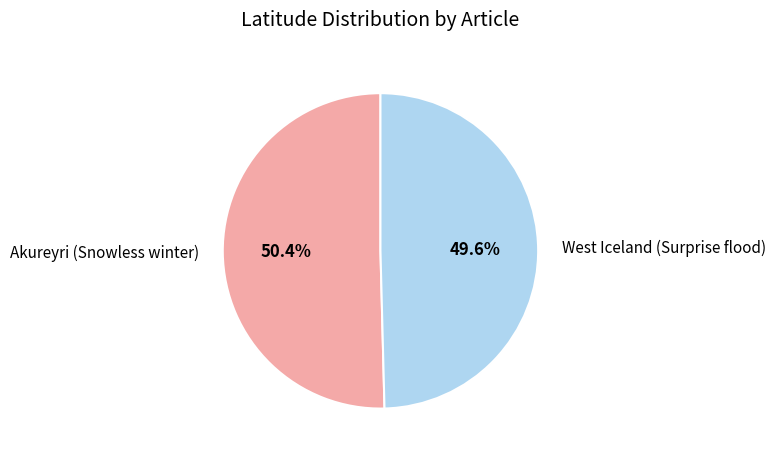

Rank the categories by value from lowest to highest.

West Iceland (Surprise flood), Akureyri (Snowless winter)